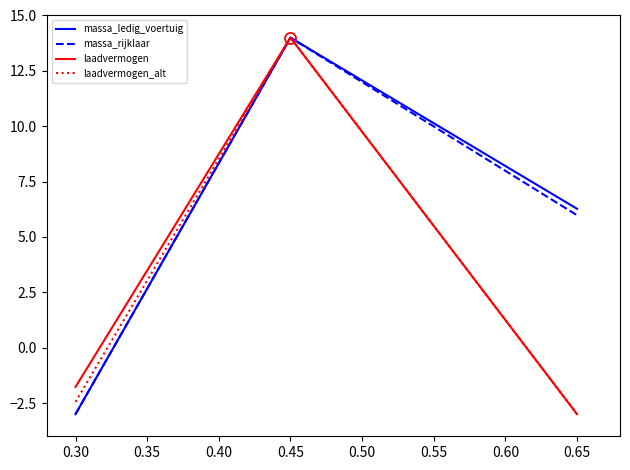

Where is laadvermogen nearest to the value 5?

0.30